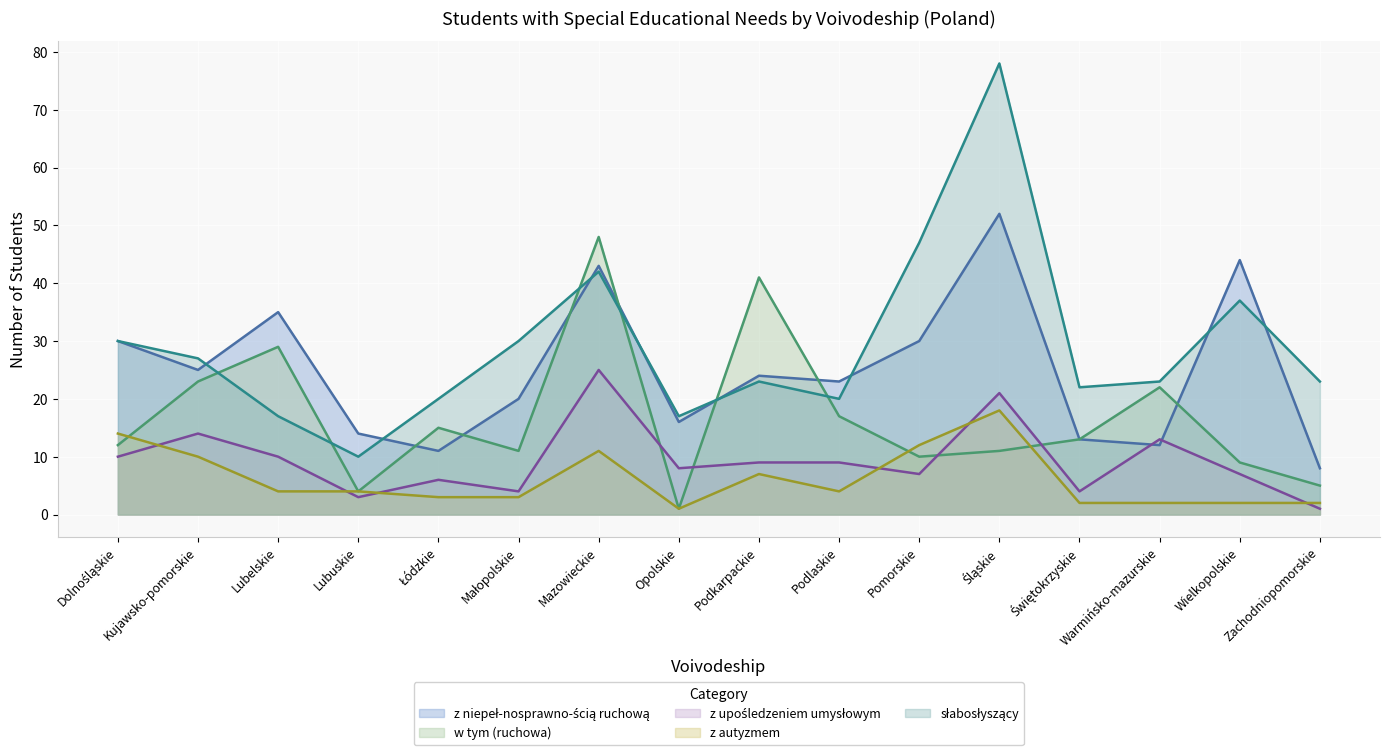

What is the difference between the z niepeł-nosprawno-ścią ruchową values at Lubelskie and Podlaskie?

12